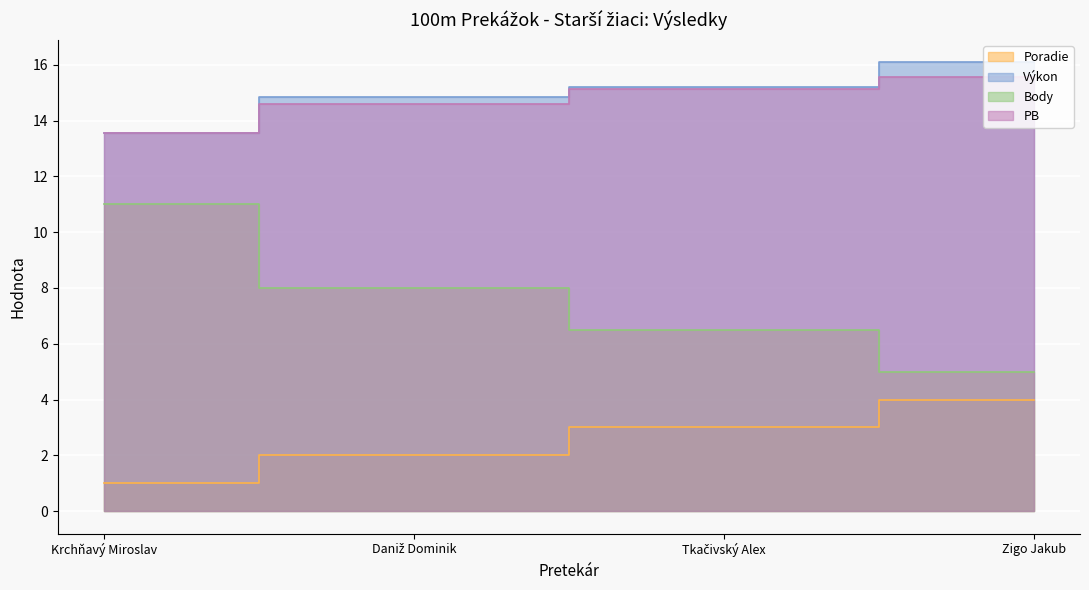

List the labels in order of PB value, smallest first.

Krchňavý Miroslav, Daniž Dominik, Tkačivský Alex, Zigo Jakub